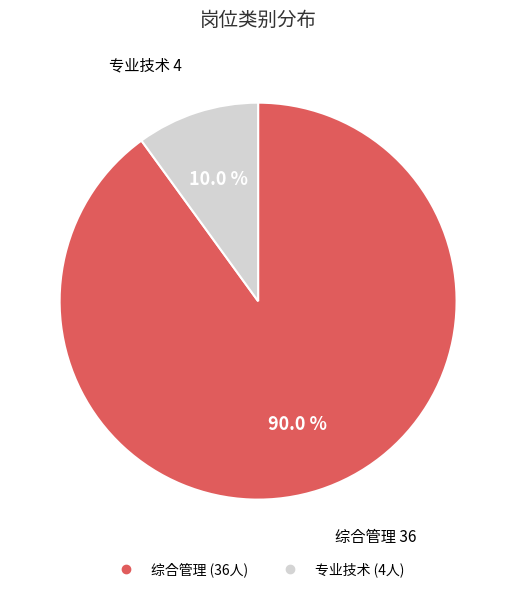

What percentage is NOT represented by 综合管理?

10.0%